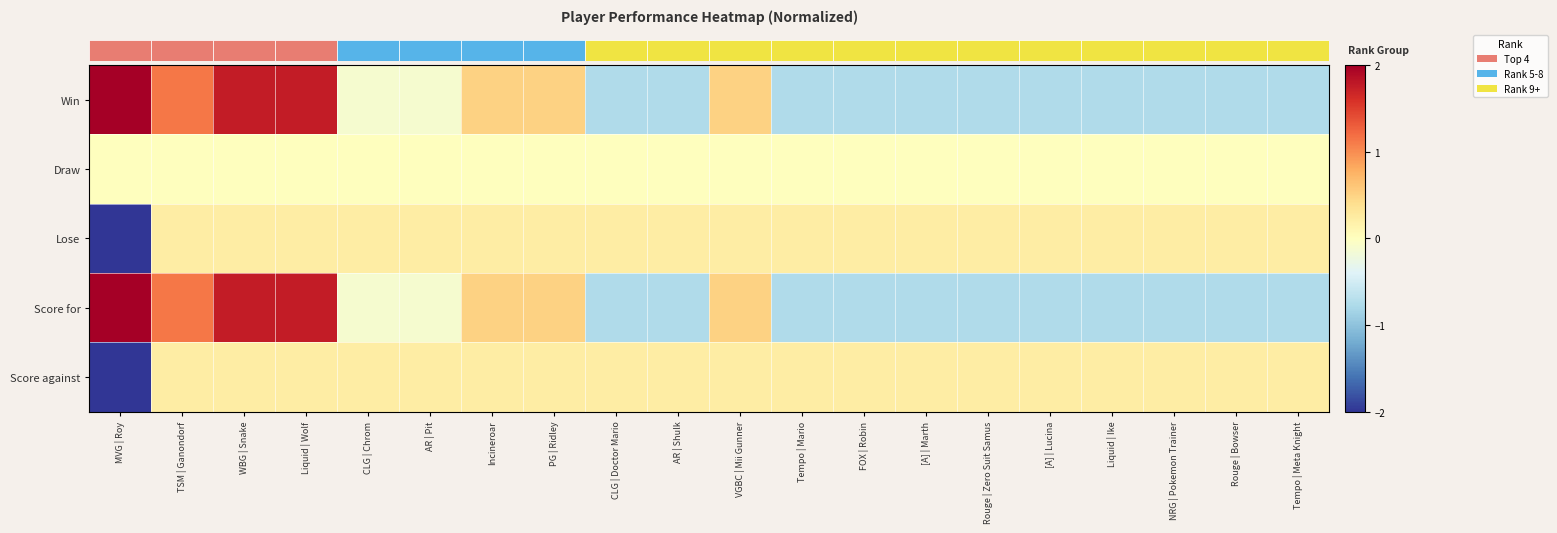

Which has a higher value, PG | Ridley or Rouge | Bowser?

PG | Ridley